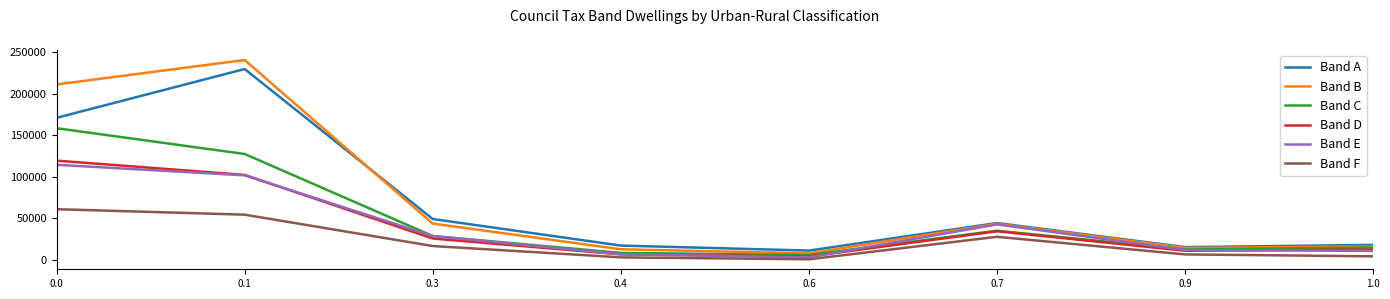

True or false: Band B and Band D cross at least once.

False